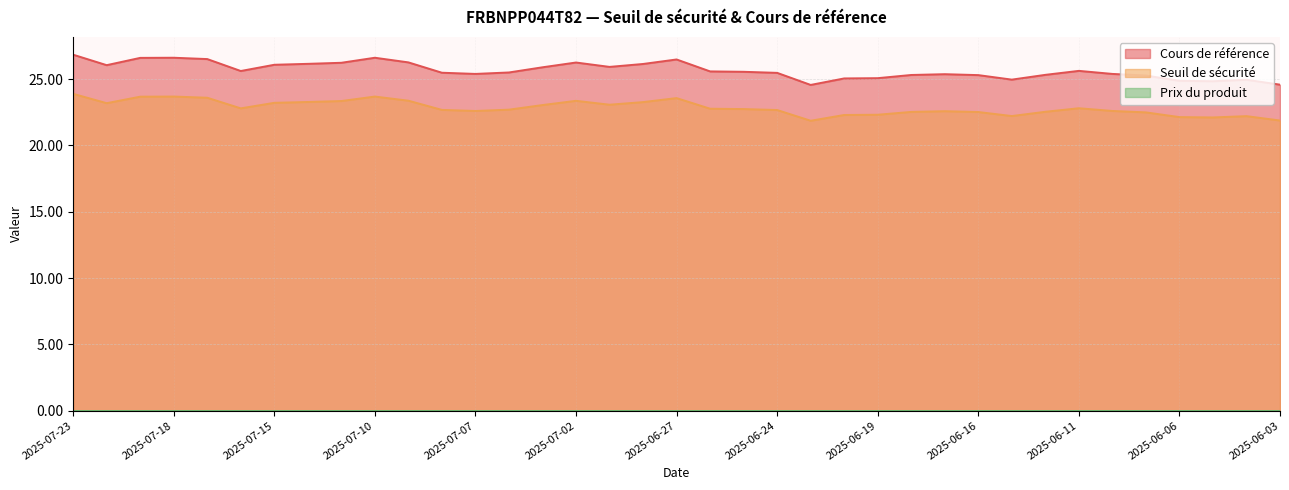

True or false: Seuil de sécurité has a value of 23.2 at 2025-07-22.

True